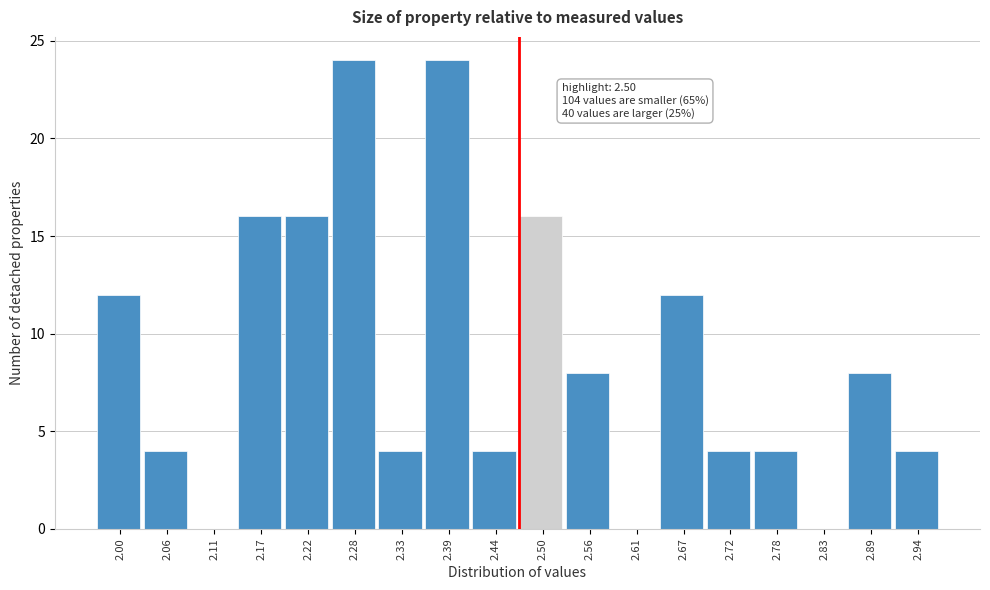

Reading left to right, transcribe all the data shown in this chart.

2.00=12	2.06=4	2.11=0	2.17=16	2.22=16	2.28=24	2.33=4	2.39=24	2.44=4	2.50=16	2.56=8	2.61=0	2.67=12	2.72=4	2.78=4	2.83=0	2.89=8	2.94=4